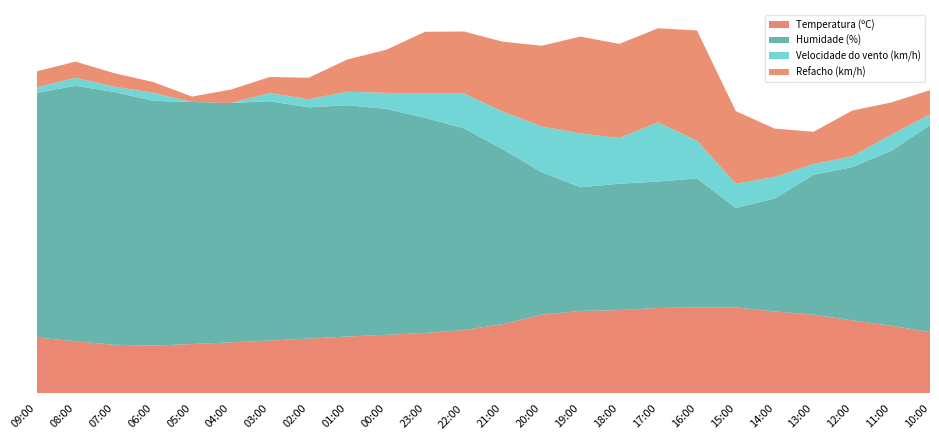

Reading left to right, transcribe all the data shown in this chart.

Temperatura (ºC): 09:00=20.8	08:00=19.4	07:00=18.1	06:00=17.8	05:00=18.4	04:00=19.0	03:00=19.7	02:00=20.4	01:00=21.2	00:00=21.8	23:00=22.5	22:00=23.6	21:00=25.8	20:00=29.3	19:00=30.7	18:00=31.0	17:00=31.8	16:00=32.0	15:00=32.0	14:00=30.5	13:00=29.3	12:00=27.2	11:00=25.2	10:00=22.8
Humidade (%): 09:00=91.0	08:00=95.0	07:00=94.0	06:00=91.0	05:00=90.0	04:00=89.0	03:00=89.0	02:00=86.0	01:00=86.0	00:00=84.0	23:00=80.0	22:00=75.0	21:00=65.0	20:00=53.0	19:00=46.0	18:00=47.0	17:00=47.0	16:00=48.0	15:00=37.0	14:00=42.0	13:00=52.0	12:00=57.0	11:00=65.0	10:00=77.0
Velocidade do vento (km/h): 09:00=2.0	08:00=3.0	07:00=2.0	06:00=3.0	05:00=0.0	04:00=0.0	03:00=3.0	02:00=3.0	01:00=5.0	00:00=6.0	23:00=9.0	22:00=13.0	21:00=14.0	20:00=17.0	19:00=20.0	18:00=17.0	17:00=22.0	16:00=14.0	15:00=9.0	14:00=8.0	13:00=4.0	12:00=4.0	11:00=6.0	10:00=4.0
Refacho (km/h): 09:00=6.0	08:00=6.0	07:00=5.0	06:00=4.0	05:00=2.0	04:00=5.0	03:00=6.0	02:00=8.0	01:00=12.0	00:00=16.0	23:00=23.0	22:00=23.0	21:00=26.0	20:00=30.0	19:00=36.0	18:00=35.0	17:00=35.0	16:00=41.0	15:00=27.0	14:00=18.0	13:00=12.0	12:00=17.0	11:00=12.0	10:00=9.0